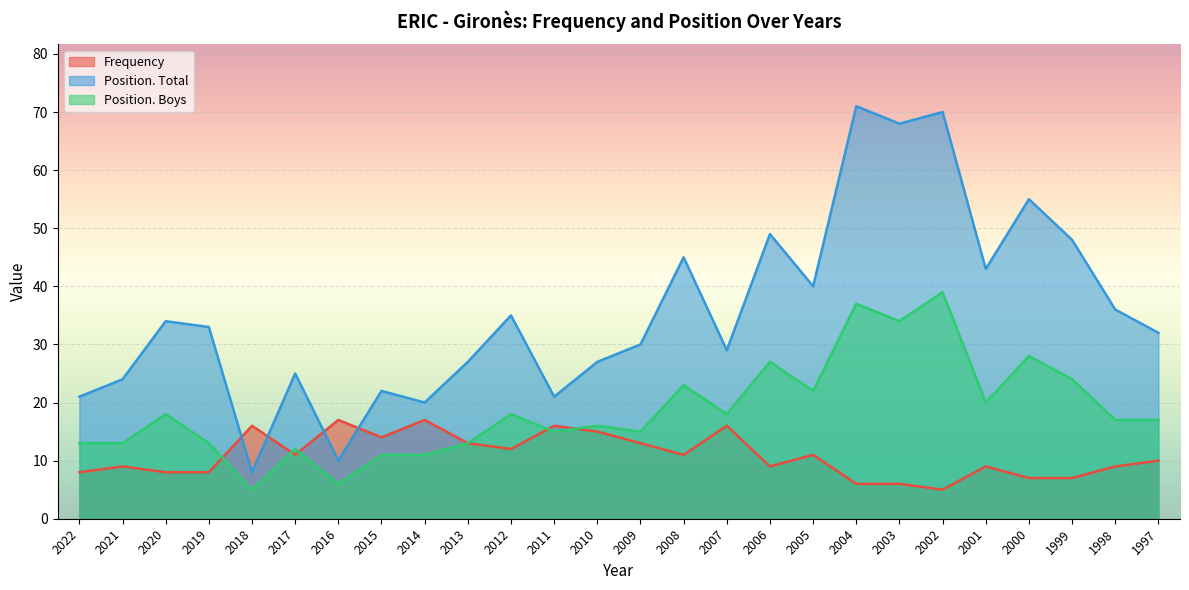

What is the highest value of the Position. Total series?

71